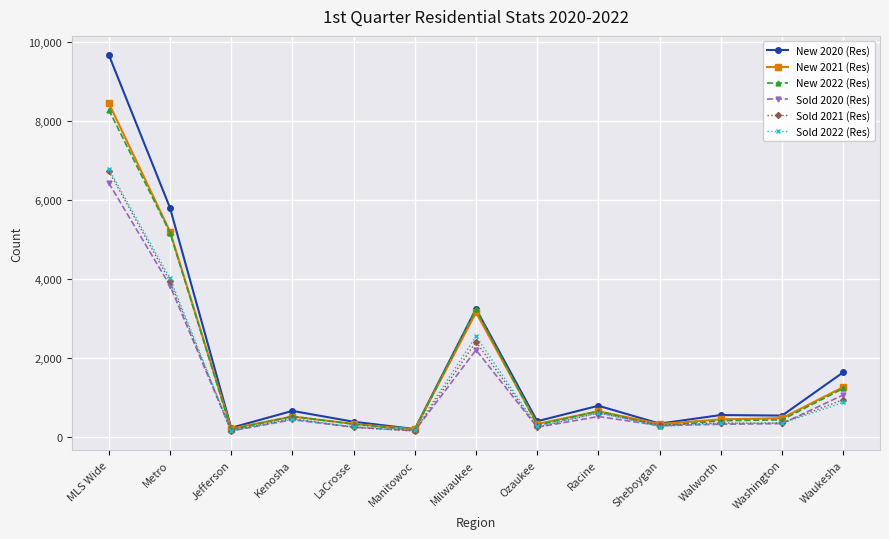

Is the value of New 2021 (Res) at Ozaukee greater than the value of Sold 2022 (Res) at Racine?

No